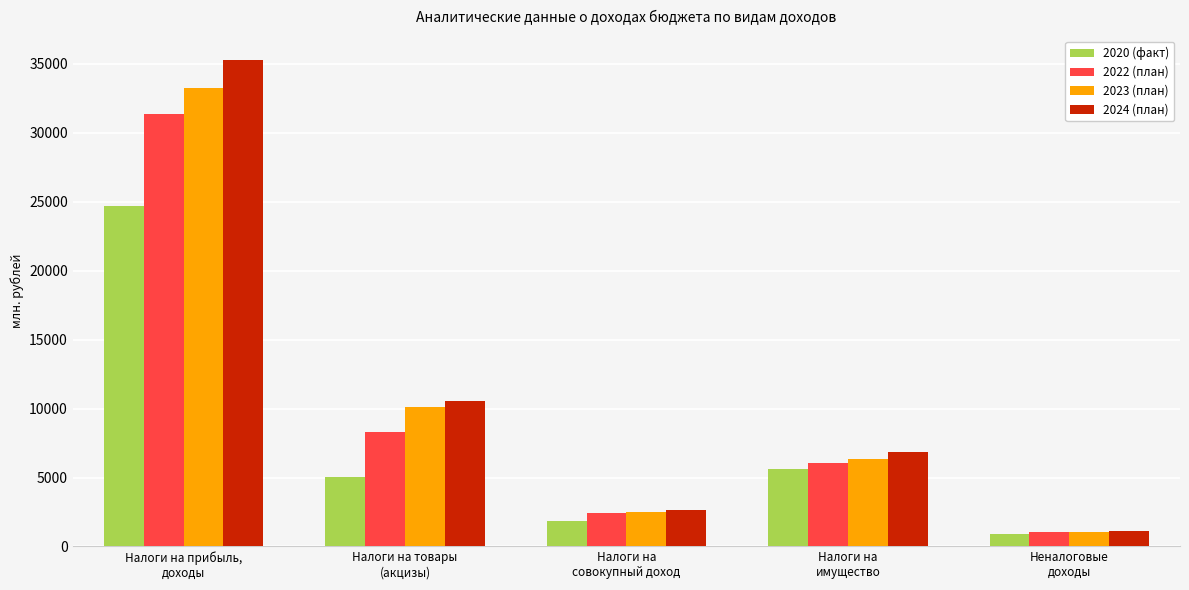

What are all the series names shown in the legend?

2020 (факт), 2022 (план), 2023 (план), 2024 (план)